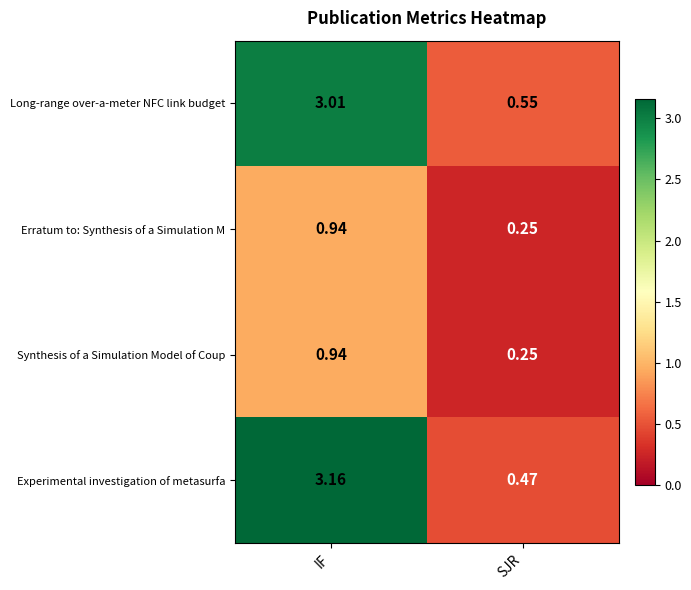

Which category has the highest value in the Synthesis of a Simulation Model of Coup series?

IF